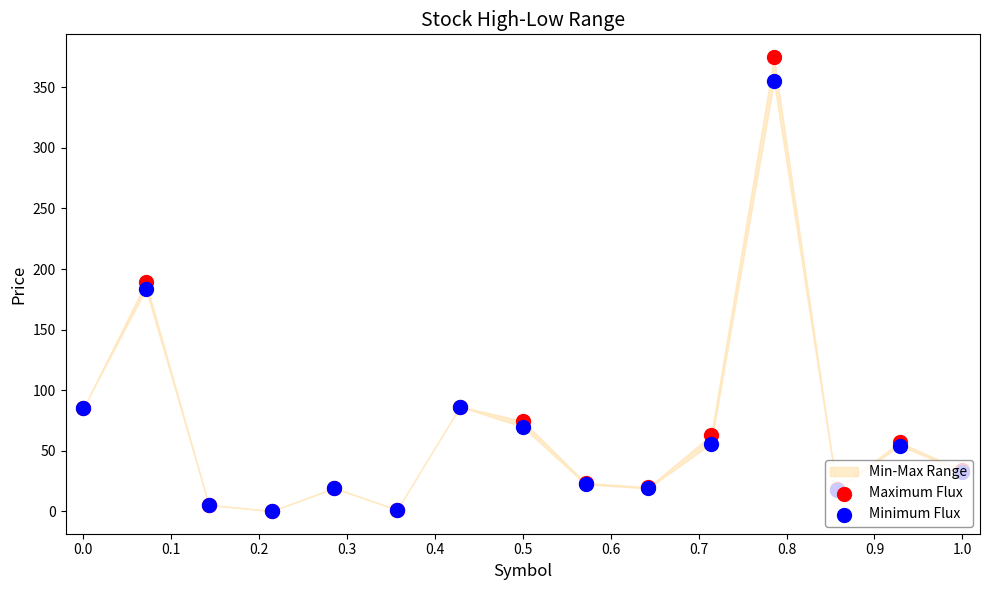

Which series has the widest spread of Y values?

Maximum Flux